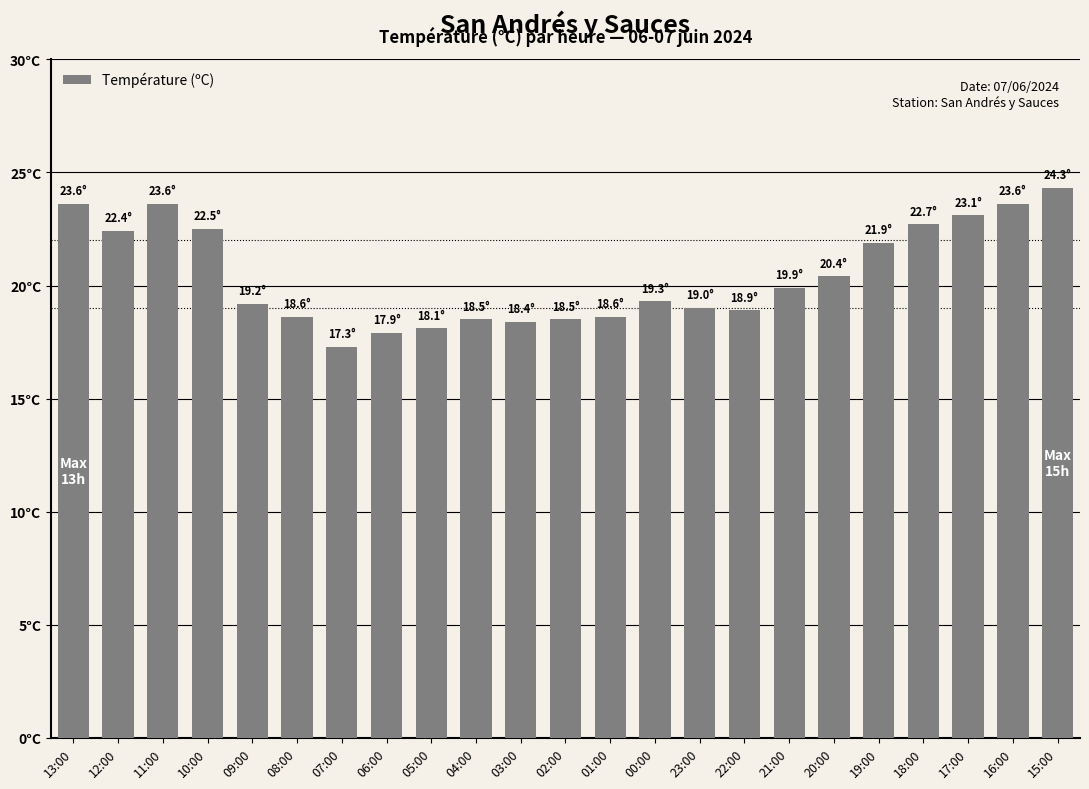

Which label corresponds to the smallest value in the chart?

07:00